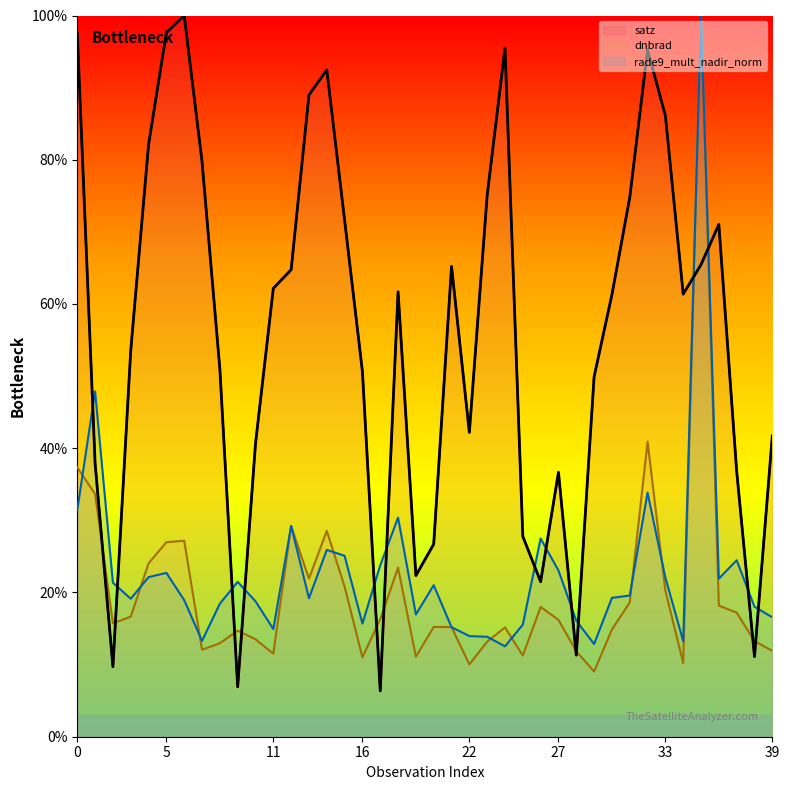

Between which two adjacent categories do dnbrad and satz first intersect?

1 and 2